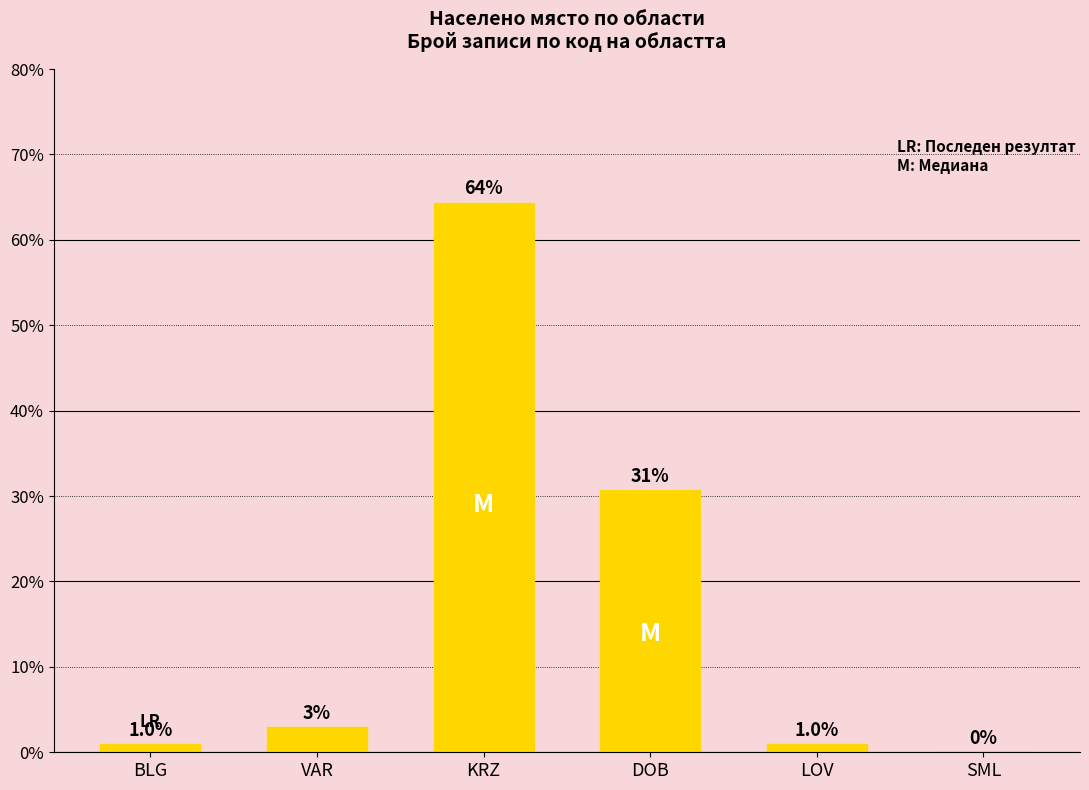

What is the sum of all values?

100.0